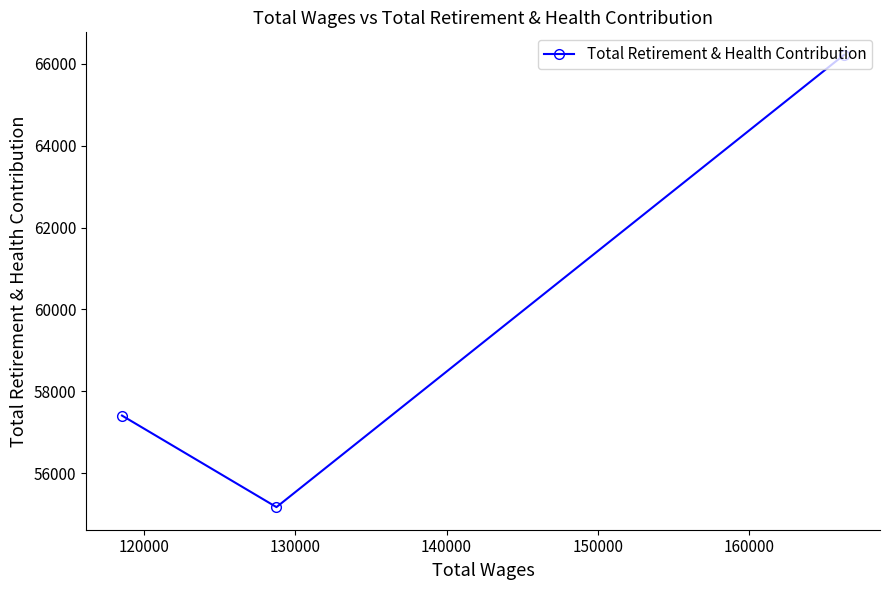

How many categories are shown in the chart?

3